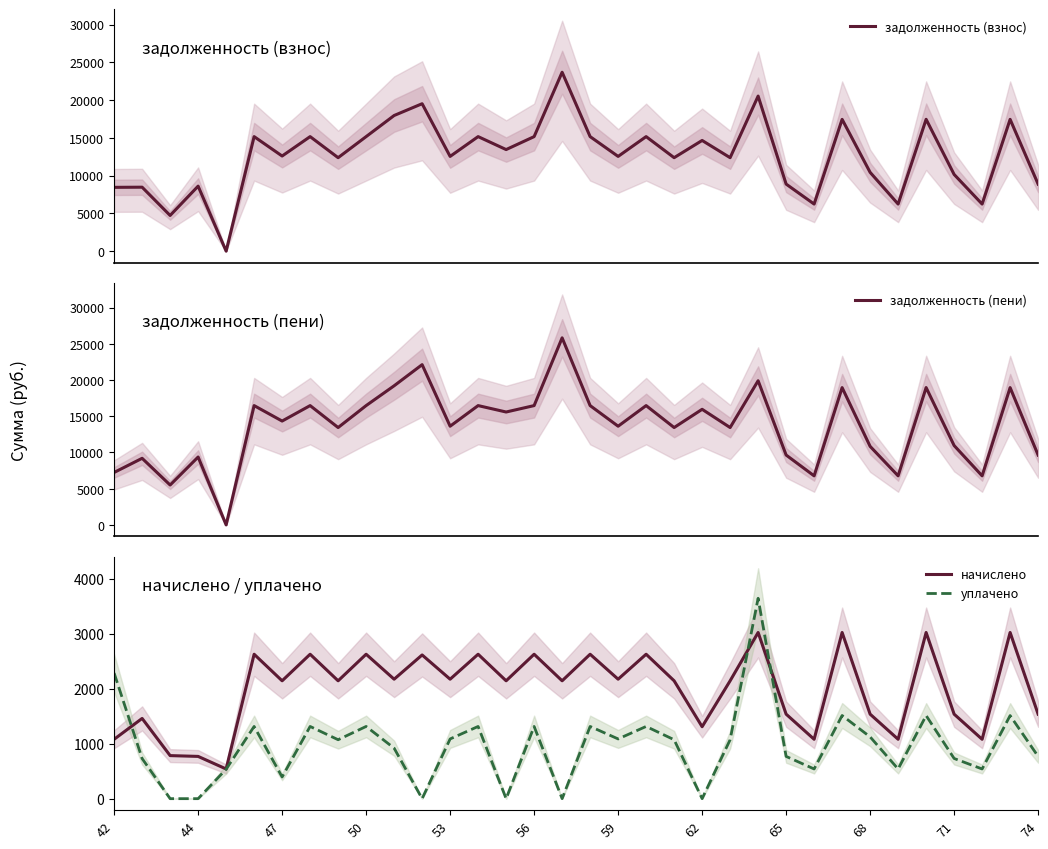

Reading right to left, list all the values displayed in this chart.

задолженность (взнос): 8873.3	17447.0	6233.8	10153.1	17453.2	6233.8	10431.7	17447.0	6233.8	8879.7	20529.0	12373.9	14655.1	12373.9	15163.2	12542.4	15163.2	23687.1	15163.2	13448.5	15163.2	12542.4	19517.7	17958.4	15163.2	12373.9	15163.2	12593.5	15163.2	0.0	8607.8	4723.7	8467.2	8446.9
задолженность (пени): 9641.2	18956.9	6773.2	10958.5	18963.0	6773.2	10844.8	18955.9	6773.2	9647.5	19907.5	13444.7	15962.5	13444.7	16475.4	13627.8	16475.4	25828.7	16475.4	15590.2	16475.4	13627.8	22129.1	19211.6	16475.4	13444.7	16475.4	14341.0	16475.4	0.0	9375.7	5506.2	9196.2	7243.4
начислено: 1535.8	3019.7	1078.9	1535.8	3019.7	1078.9	1535.8	3019.7	1078.9	1535.8	3019.7	2141.6	1307.3	2141.6	2624.4	2170.8	2624.4	2141.6	2624.4	2141.6	2624.4	2170.8	2611.4	2170.8	2624.4	2141.6	2624.4	2141.6	2624.4	539.5	767.9	782.5	1458.0	1078.9
уплачено: 767.9	1509.8	539.5	730.3	1509.8	539.5	1122.7	1510.8	539.5	767.9	3641.1	1070.8	0.0	1070.8	1312.2	1085.4	1312.2	0.0	1312.2	0.0	1312.2	1085.4	0.0	917.6	1312.2	1070.8	1312.2	394.2	1312.2	534.6	0.0	0.0	729.0	2282.5